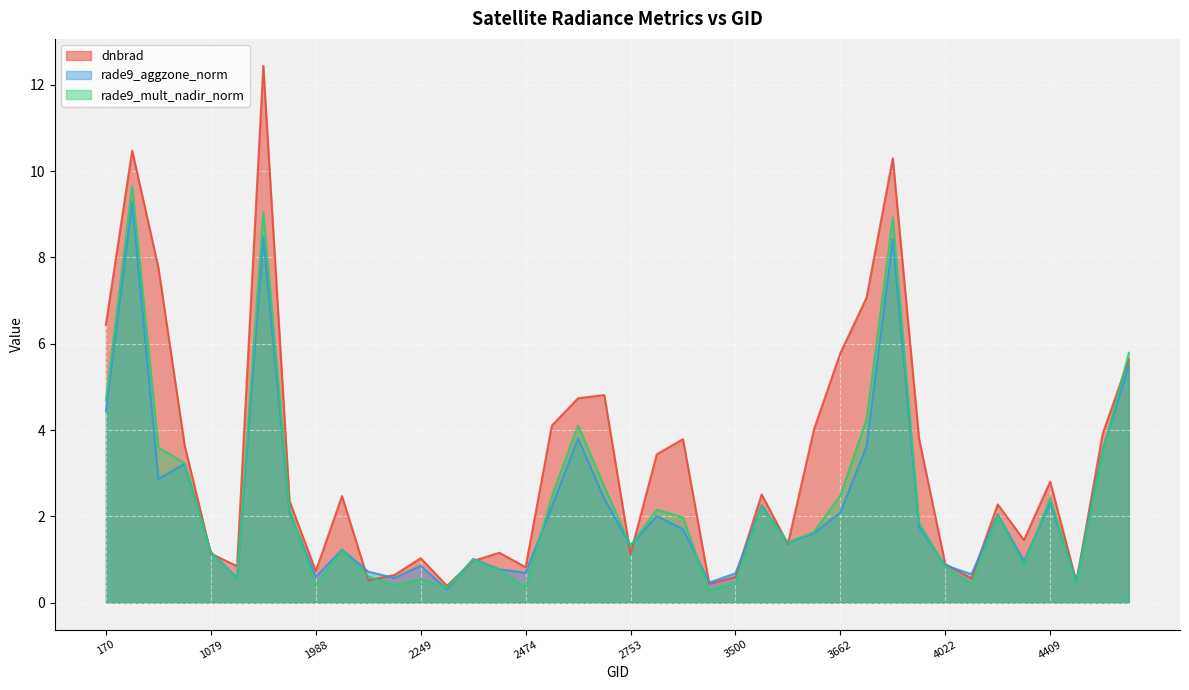

How many intersections are there between rade9_mult_nadir_norm and rade9_aggzone_norm?

14